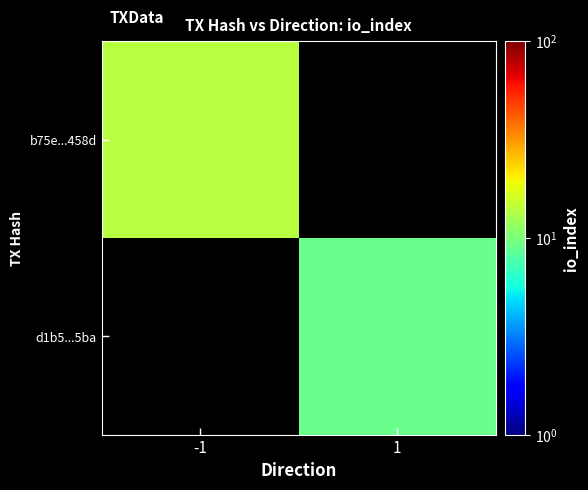

Rank the series by their maximum value, from lowest to highest.

b75e...458d, d1b5...5ba